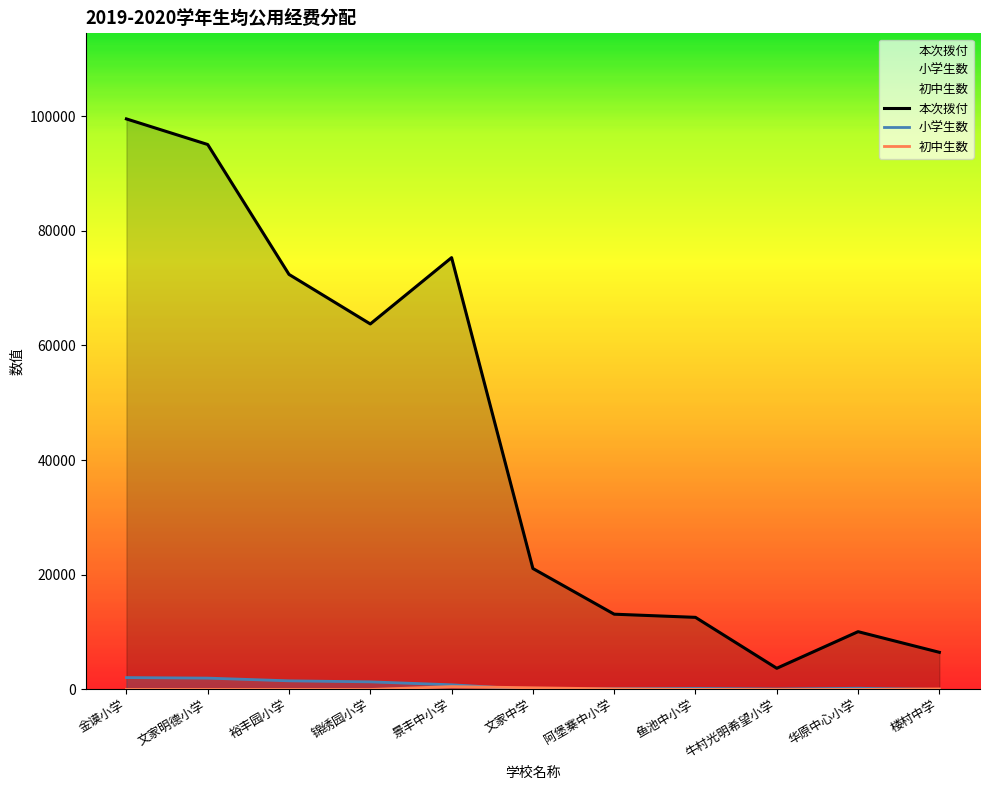

What is the average value of the 初中生数 series?

92